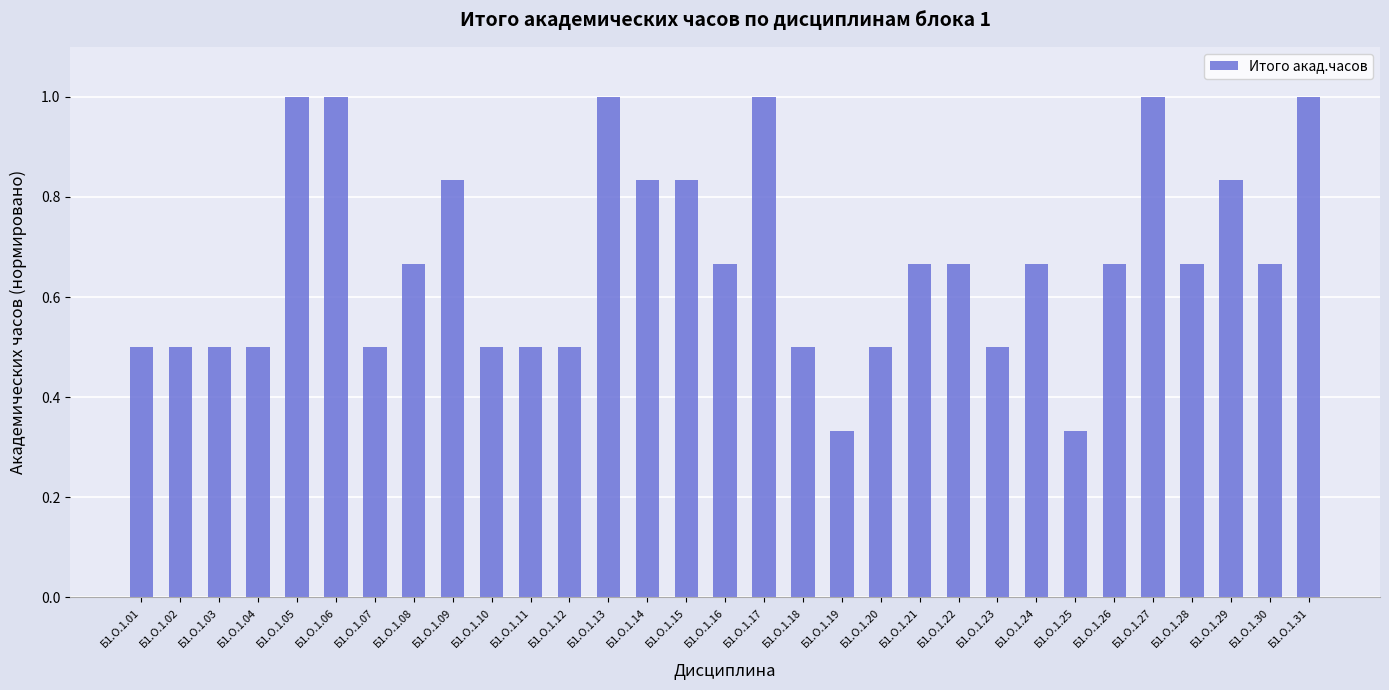

Between Б1.О.1.17 and Б1.О.1.10, which is larger?

Б1.О.1.17